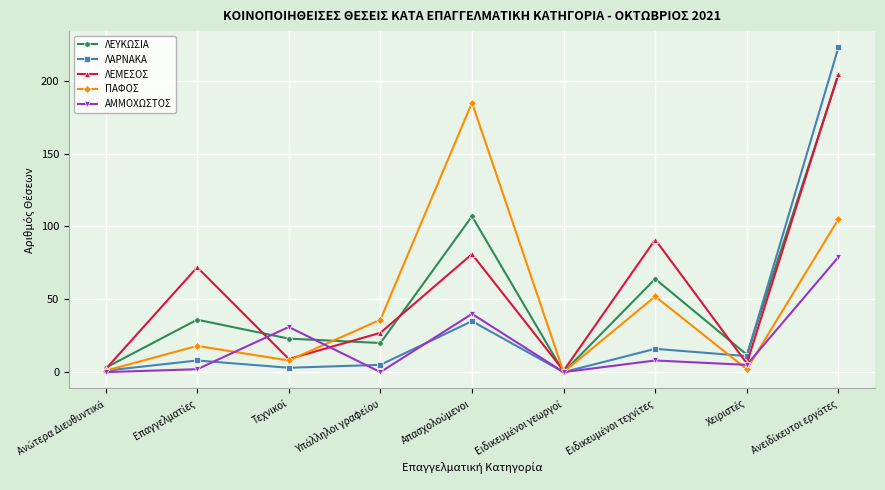

What is the maximum value for ΛΕΥΚΩΣΙΑ?

204